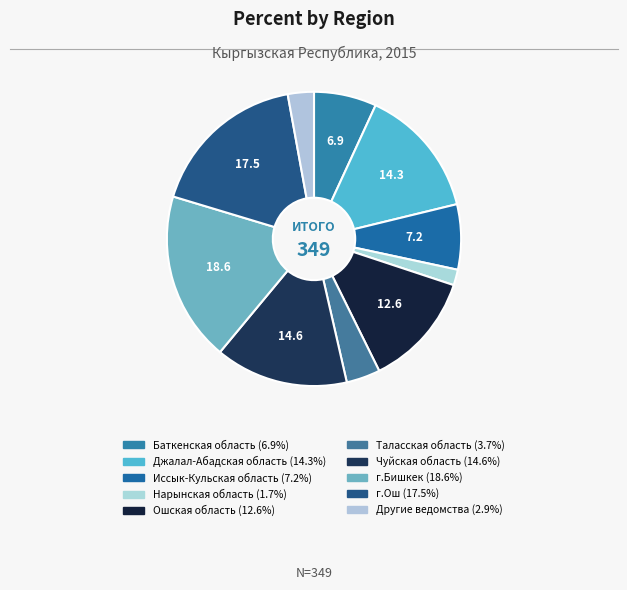

What is the ratio of the value at Иссык-Кульская область to the value at Баткенская область?

1.0